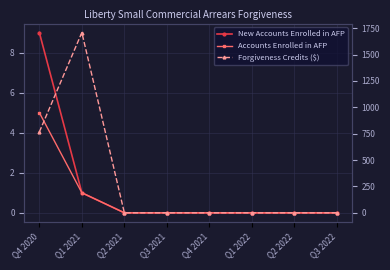

List the series in order of their peak value, lowest first.

Accounts Enrolled in AFP, New Accounts Enrolled in AFP, Forgiveness Credits ($)